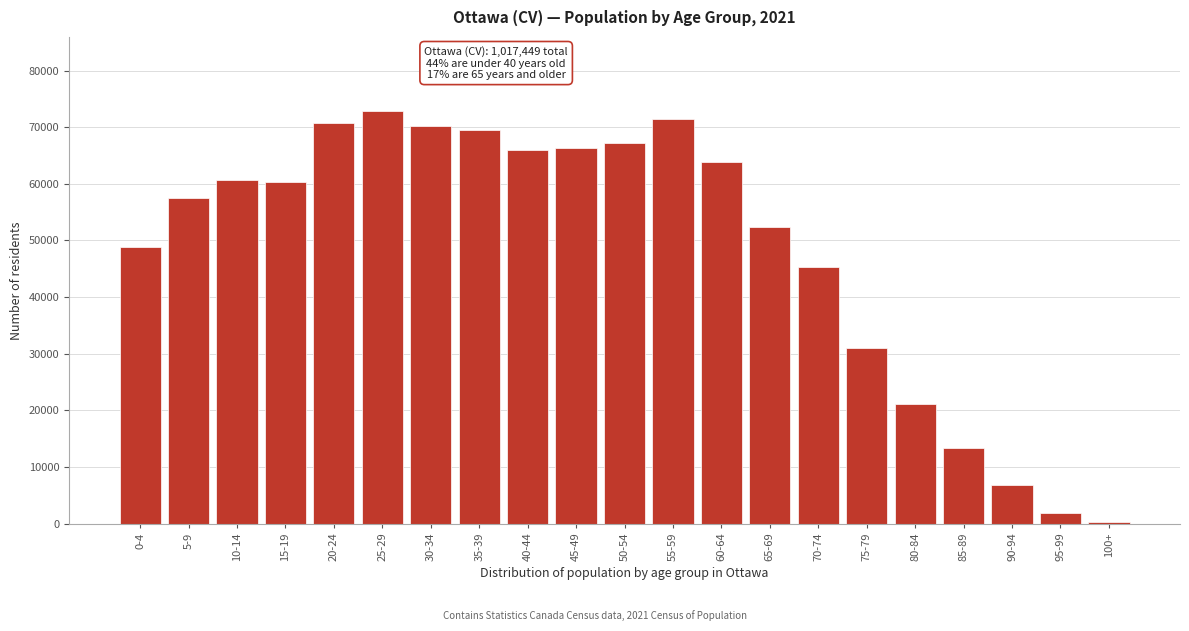

What is the maximum value shown in the chart?

72830